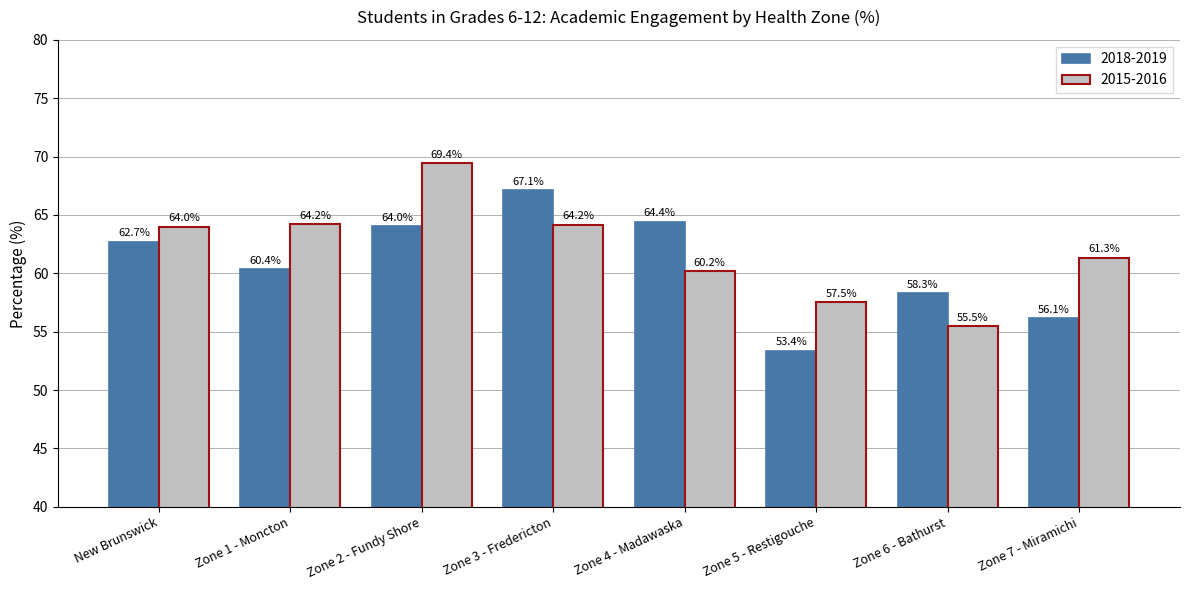

How many categories are shown in the chart?

8